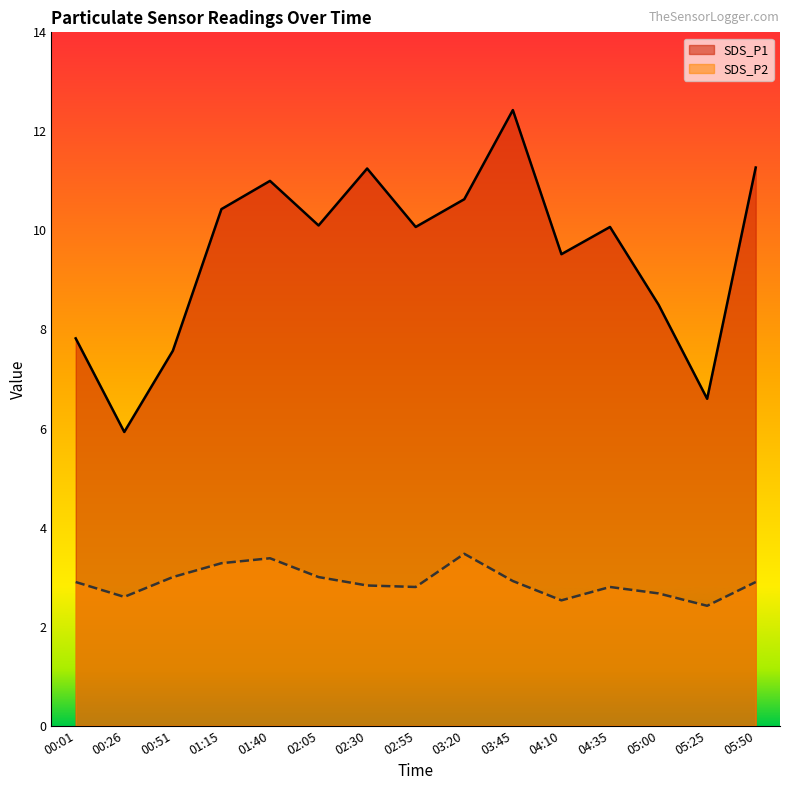

At how many categories does at least one series exceed 8?

11